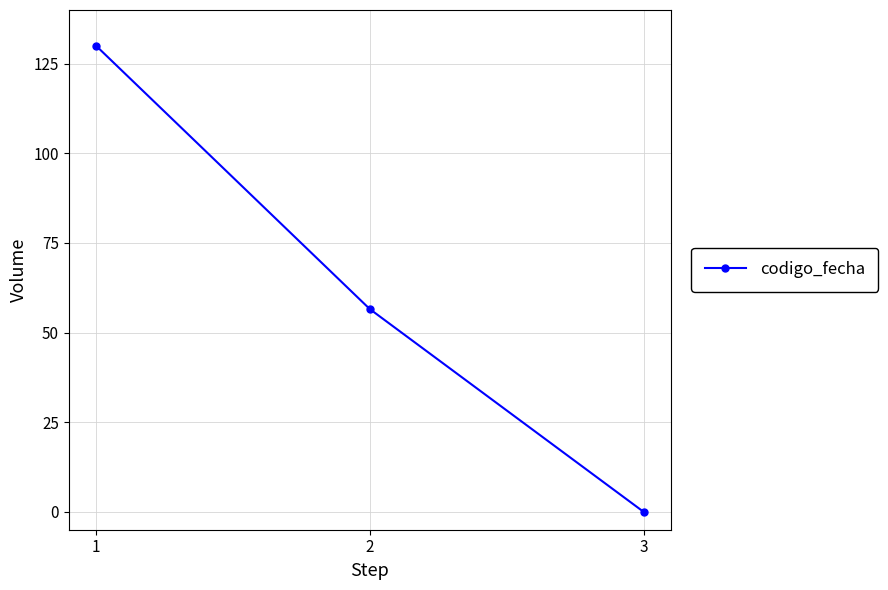

True or false: the data shows 101.2 at 2.

False